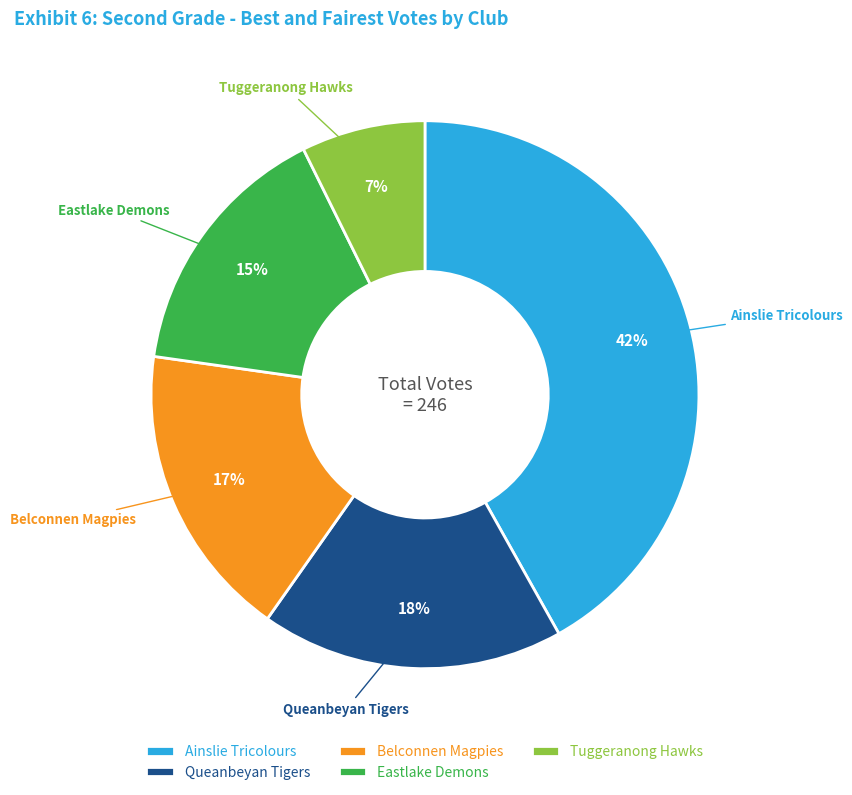

To the nearest percent, what is the average slice percentage?

20%